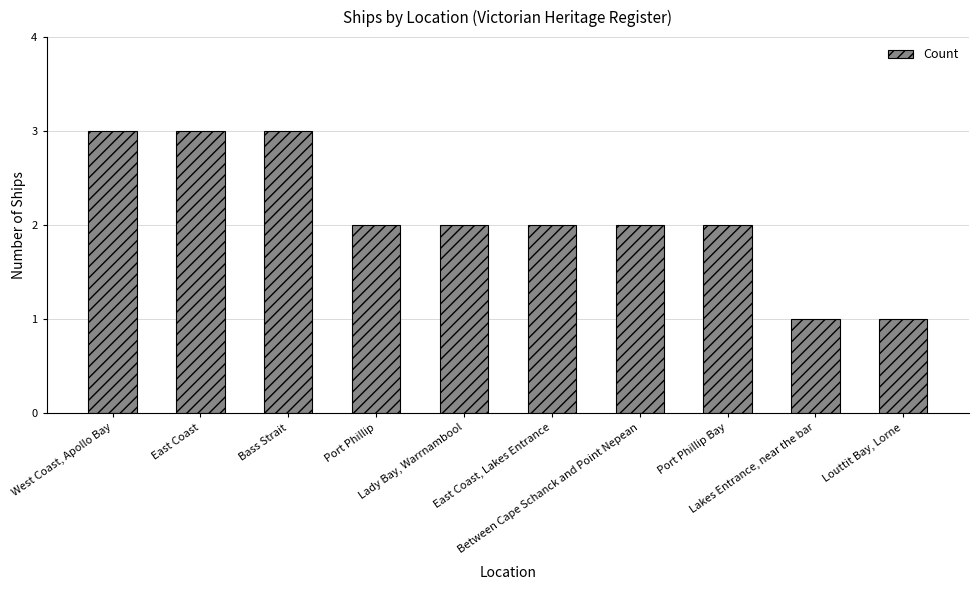

Approximately how many times larger is the value at Lady Bay, Warrnambool compared to Lakes Entrance, near the bar?

2.0